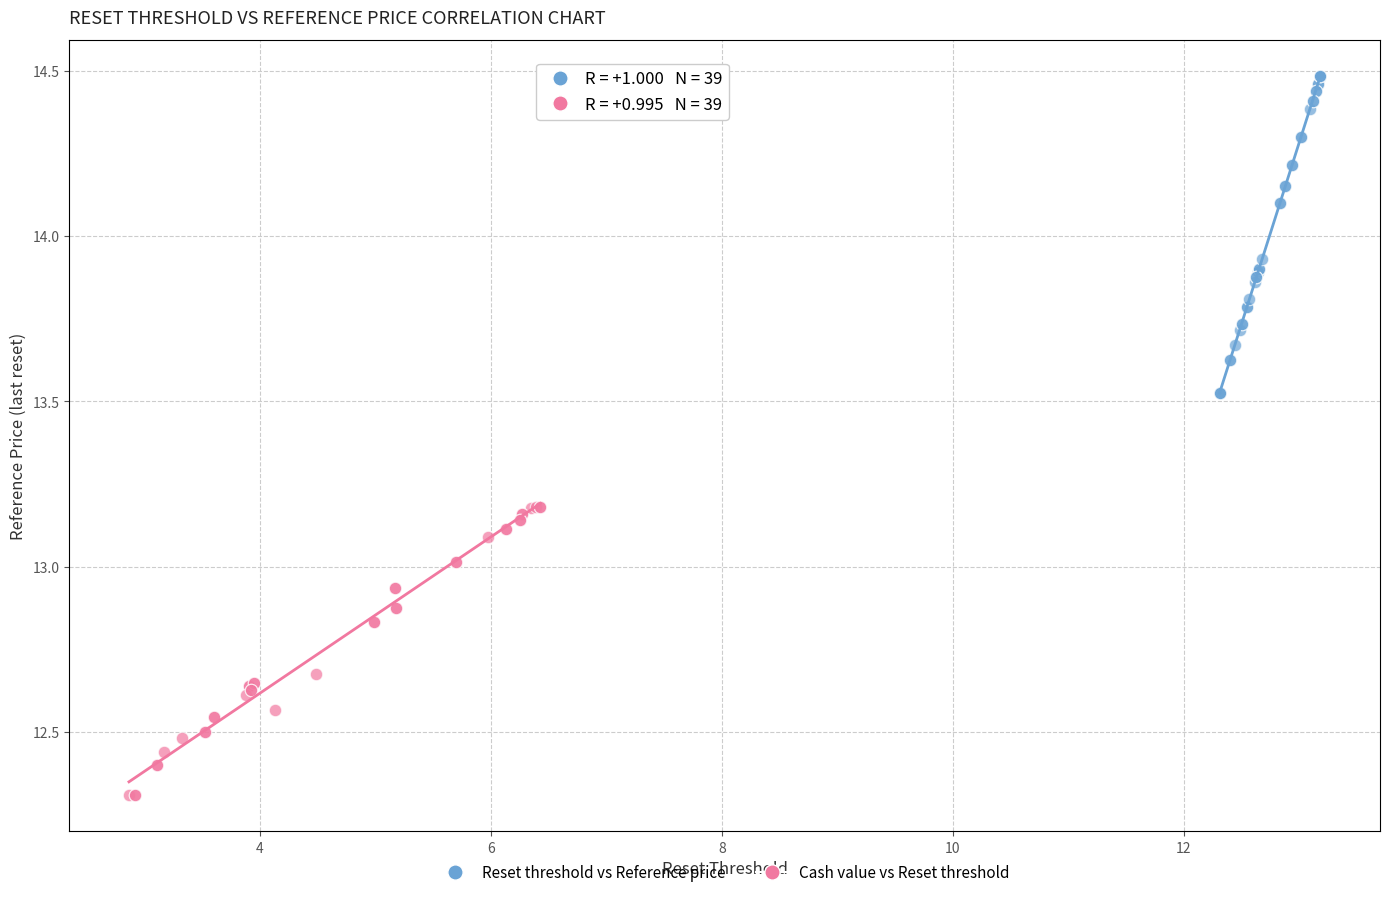

Which series reaches the maximum Y coordinate?

Reset threshold vs Reference price